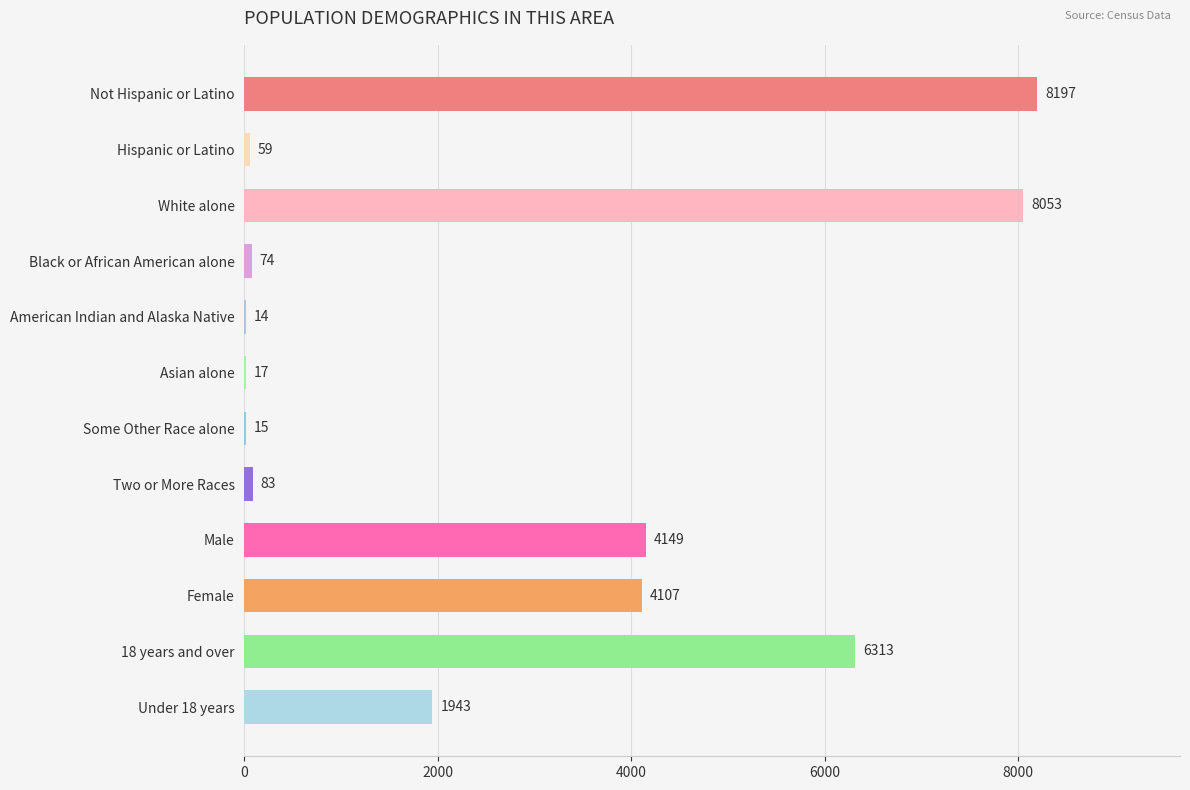

Reading top to bottom, what are all the values shown in this chart?

Not Hispanic or Latino=8197	Hispanic or Latino=59	White alone=8053	Black or African American alone=74	American Indian and Alaska Native=14	Asian alone=17	Some Other Race alone=15	Two or More Races=83	Male=4149	Female=4107	18 years and over=6313	Under 18 years=1943